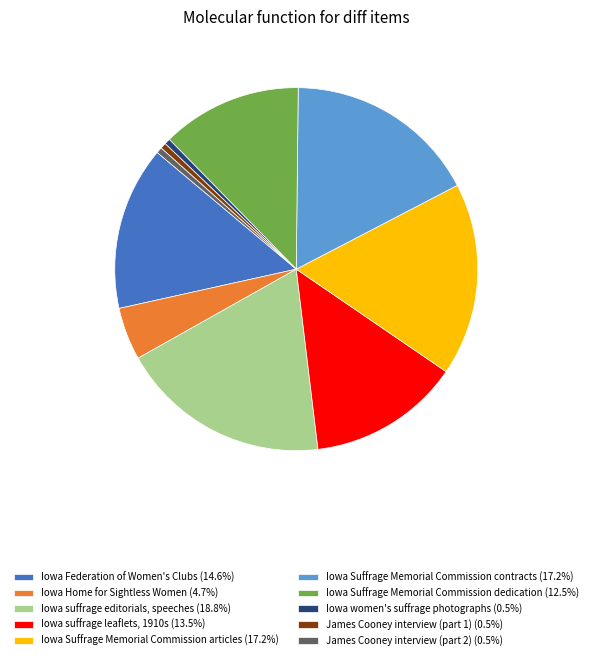

Does any single category account for the majority?

No